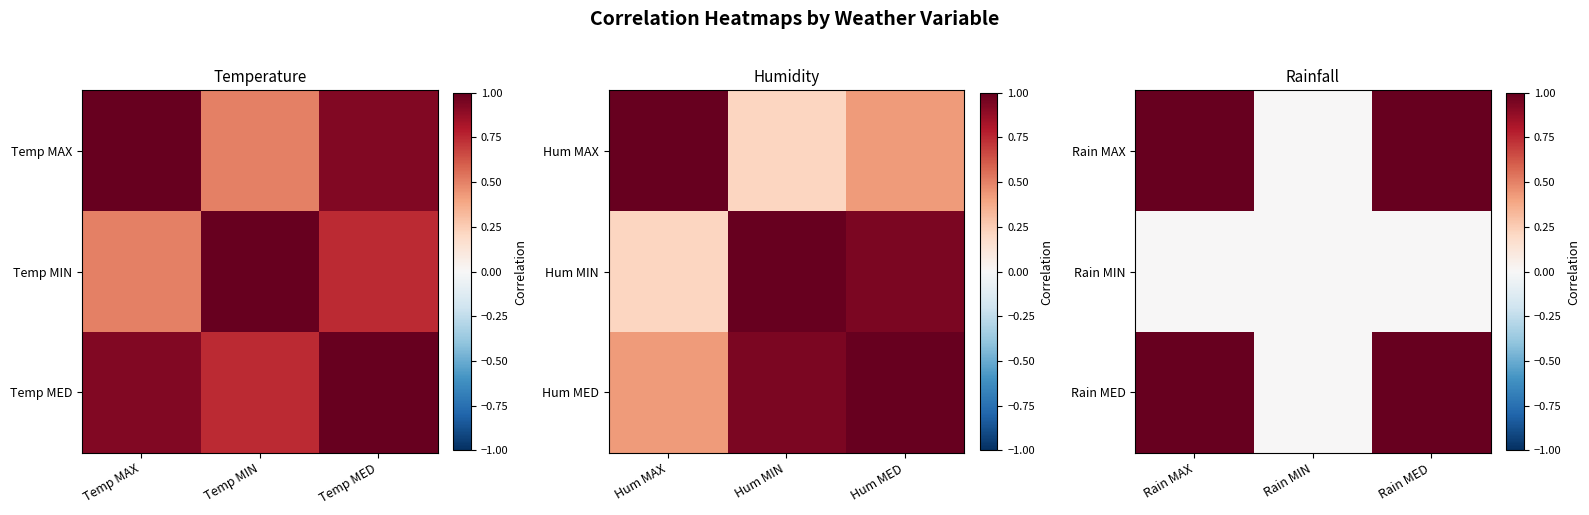

Between Rain MIN and Rain MED, which series saw the biggest shift?

Rain MAX